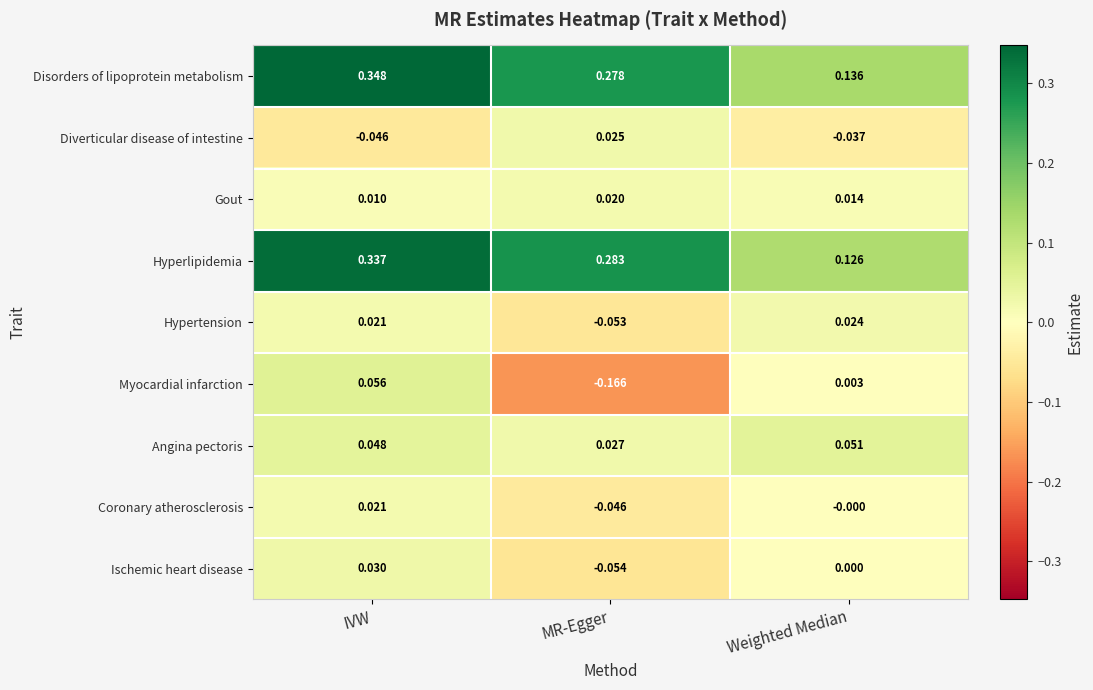

Where is Coronary atherosclerosis nearest to the value 0?

Weighted Median